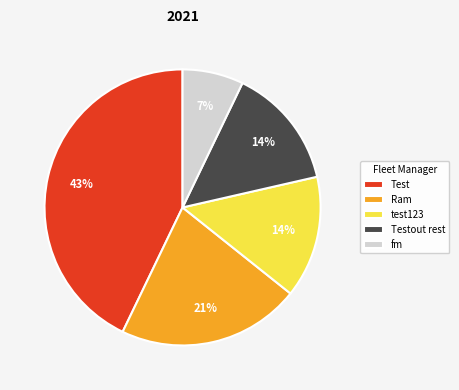

Which slice is the smallest?

fm